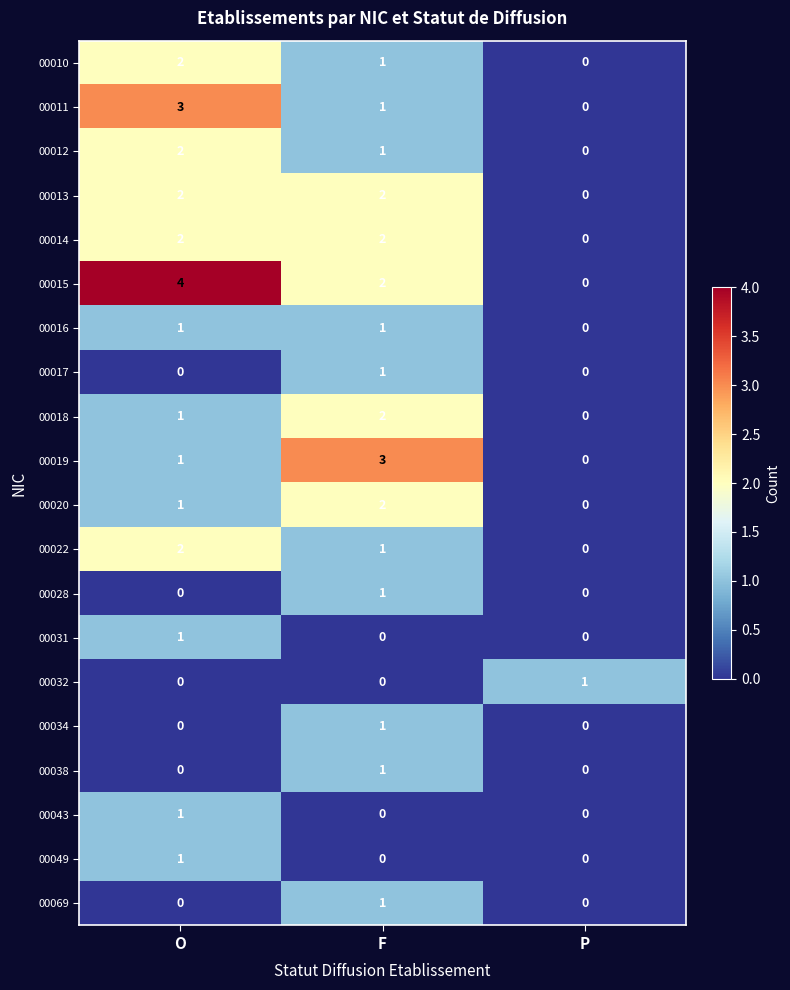

The value of 00049 at P is 0. True or false?

True